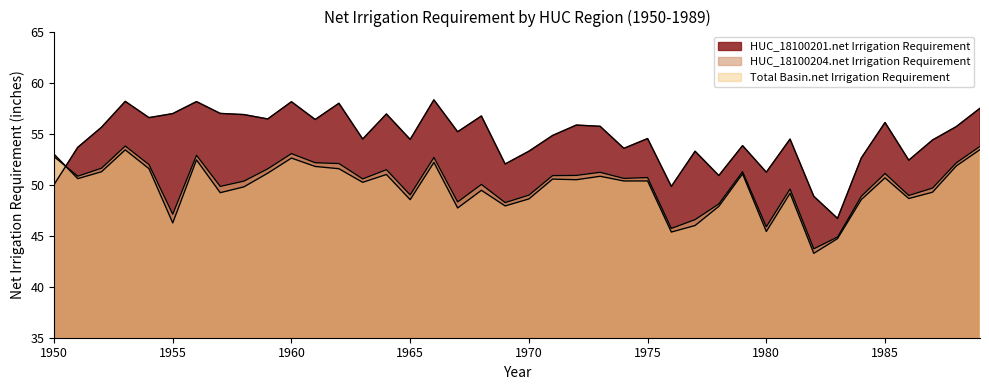

Does the chart display data point markers on the line(s)?

No